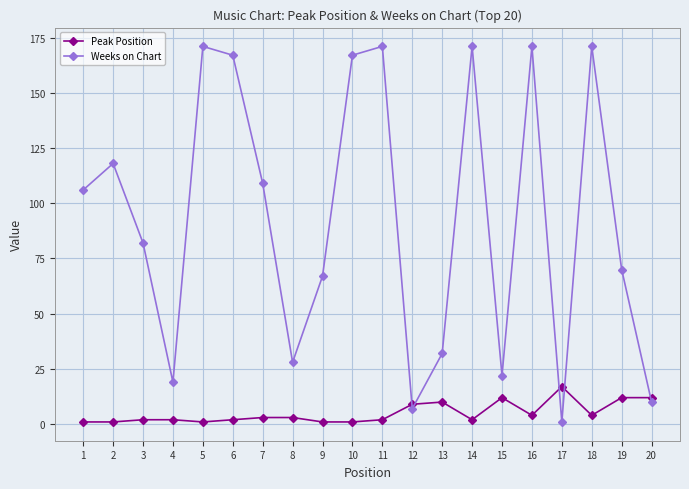

Which series has the largest total across all categories?

Weeks on Chart